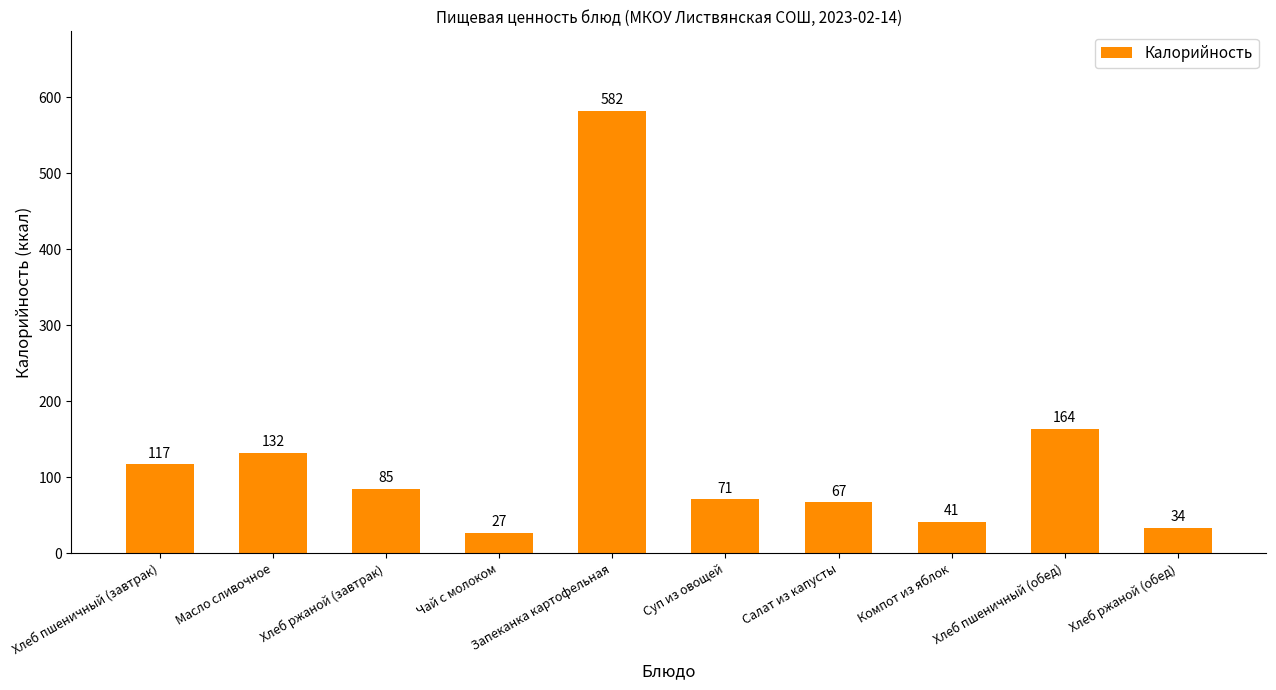

What is the label of the 6th bar from the right?

Запеканка картофельная